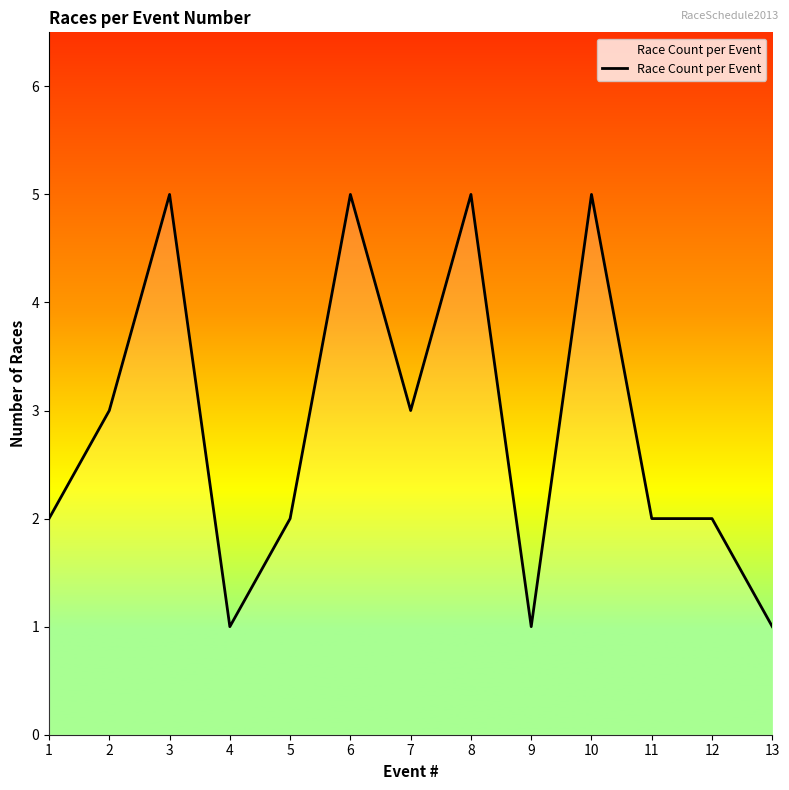

What value does the data have at 12?

2